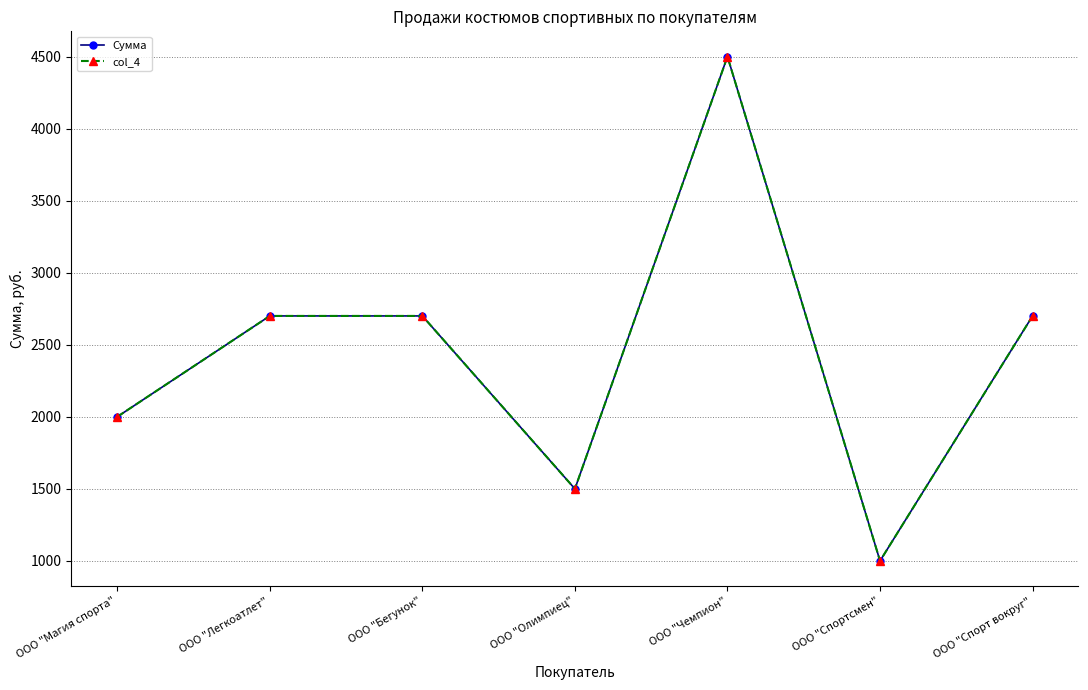

The value of Сумма at ООО "Магия спорта" is 3277. True or false?

False